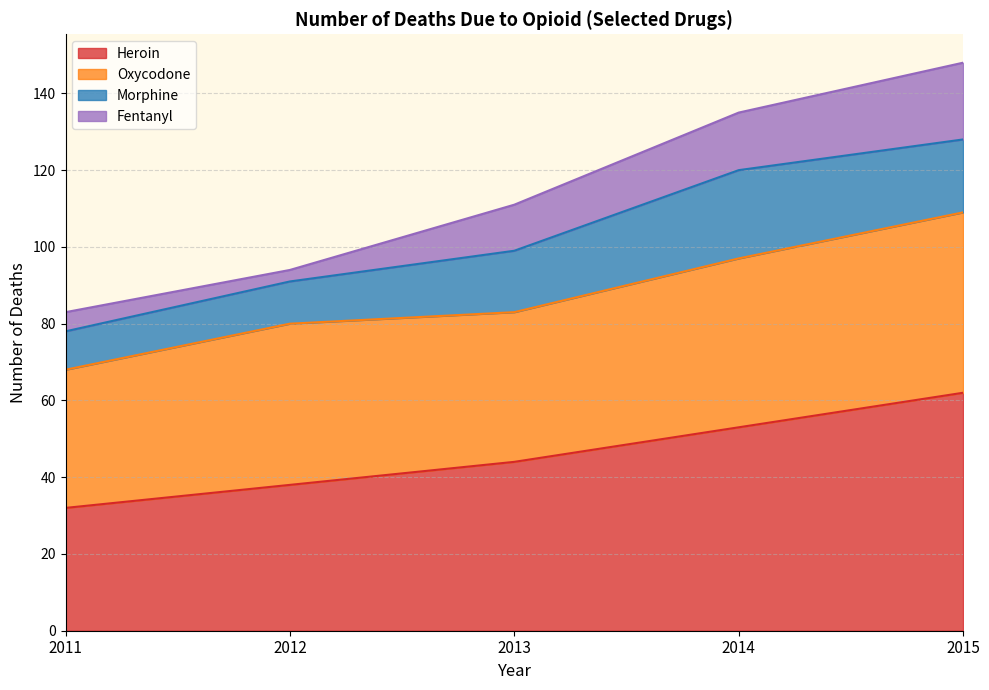

Reading left to right, transcribe all the data shown in this chart.

Heroin: 32	38	44	53	62
Oxycodone: 36	42	39	44	47
Morphine: 10	11	16	23	19
Fentanyl: 5	3	12	15	20